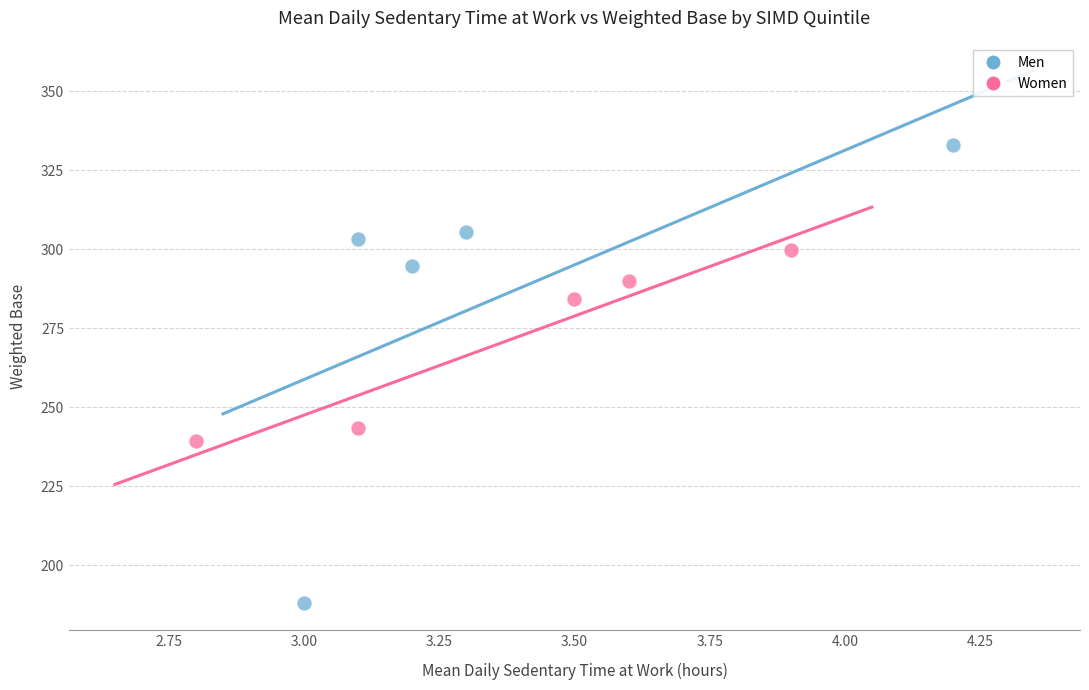

Which series contains the highest Y value?

Men